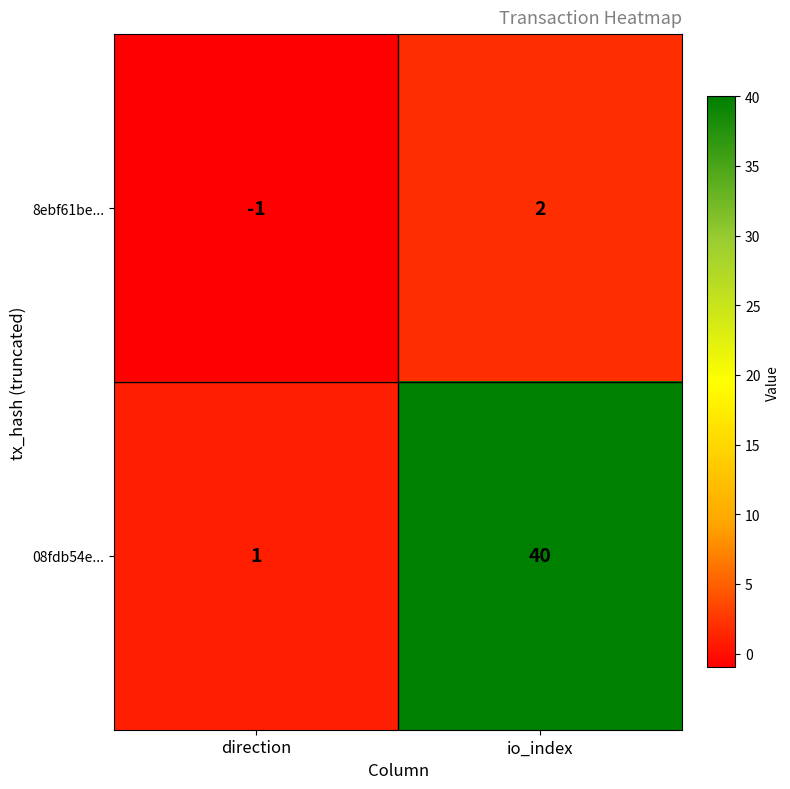

At direction, list the series in order from largest to smallest.

08fdb54e..., 8ebf61be...